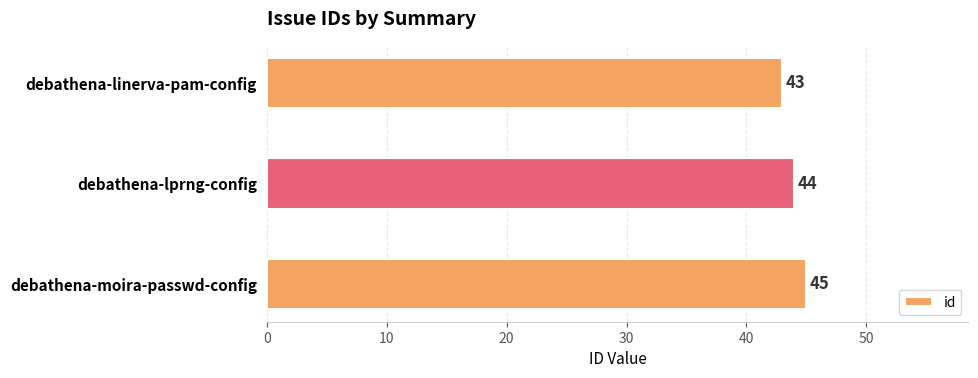

Reading top to bottom, what are all the values shown in this chart?

43	44	45